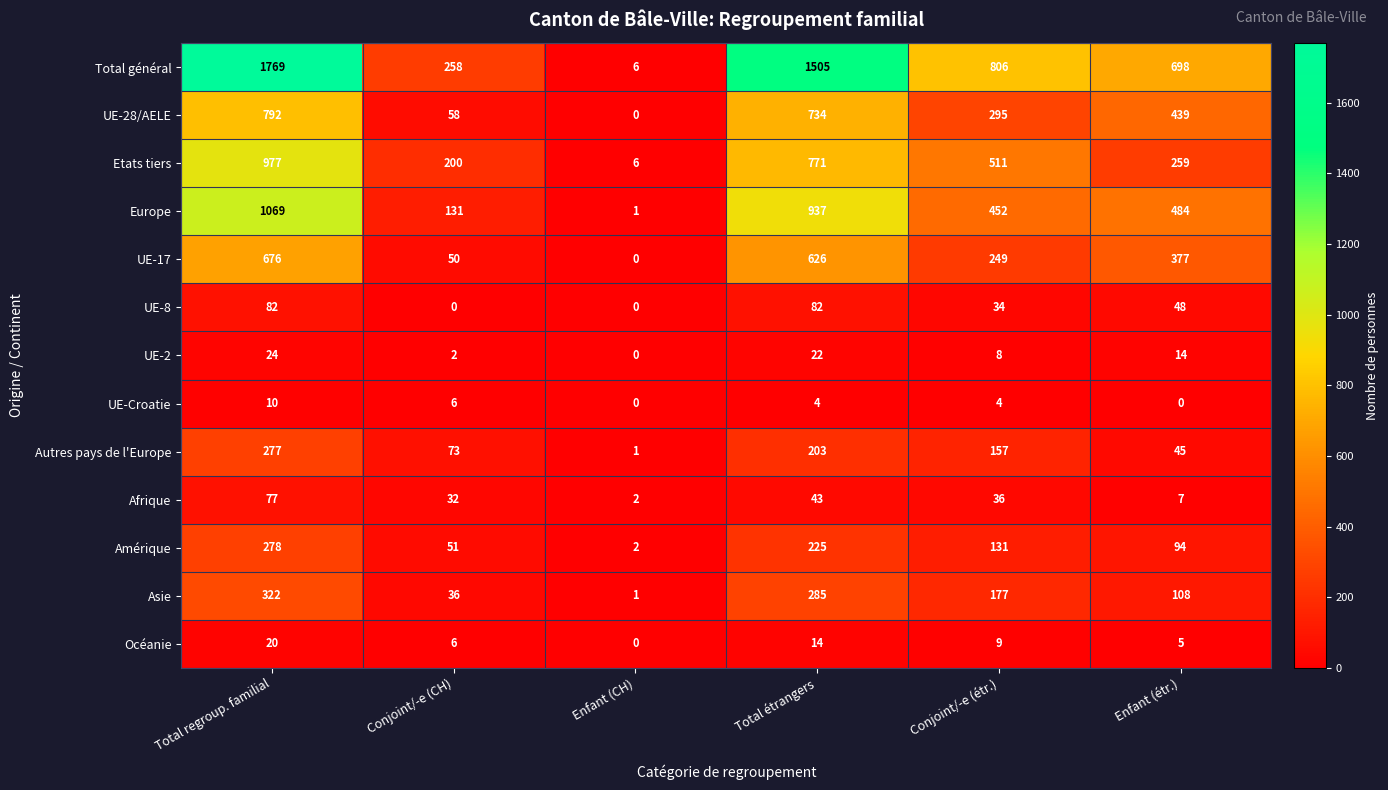

At which category is the sum across all series the highest?

Total regroup. familial